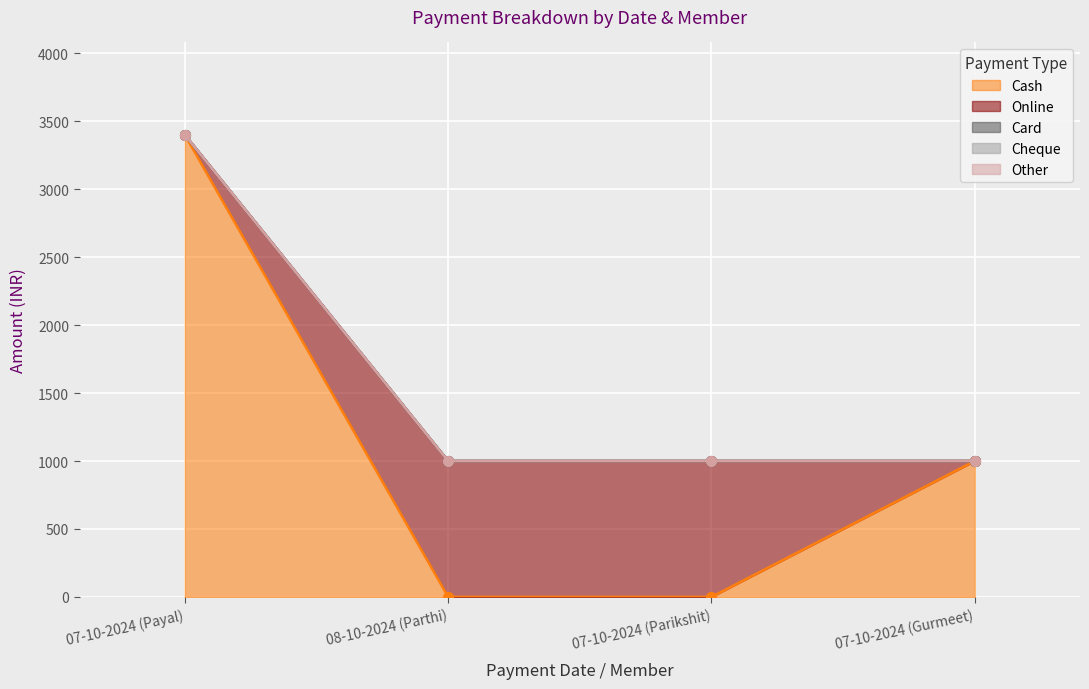

Rank the series by their maximum value, from highest to lowest.

Cash, Online, Card, Cheque, Other